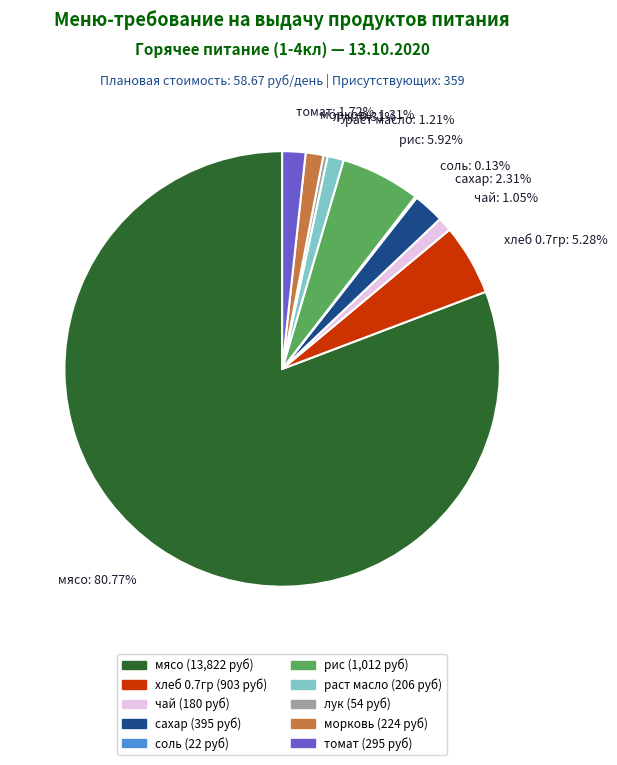

Which slice represents more than half of the pie?

мясо